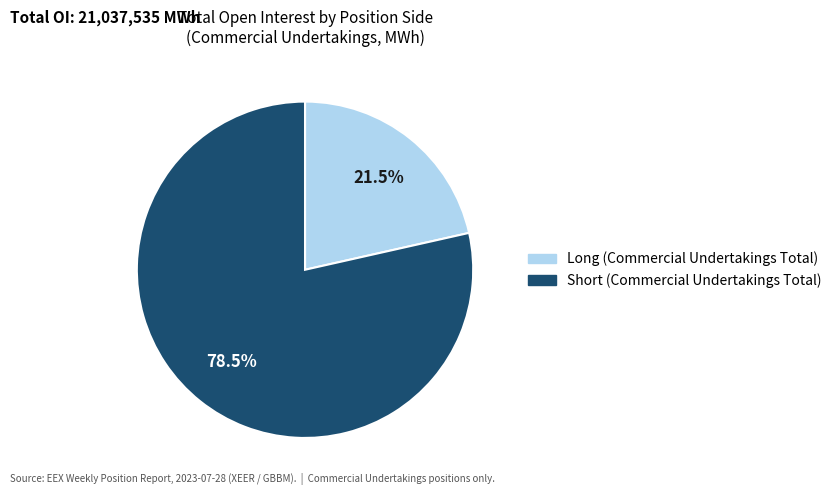

Is the sum of Short (Commercial Undertakings Total) and Long (Commercial Undertakings Total) greater than half?

Yes